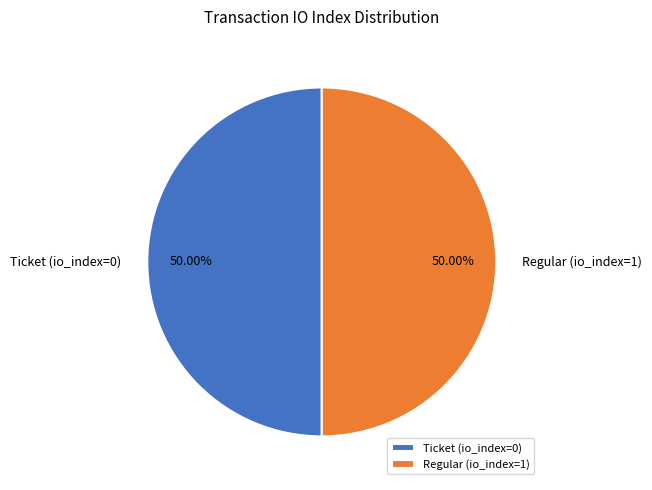

How many segments does this pie chart have?

2